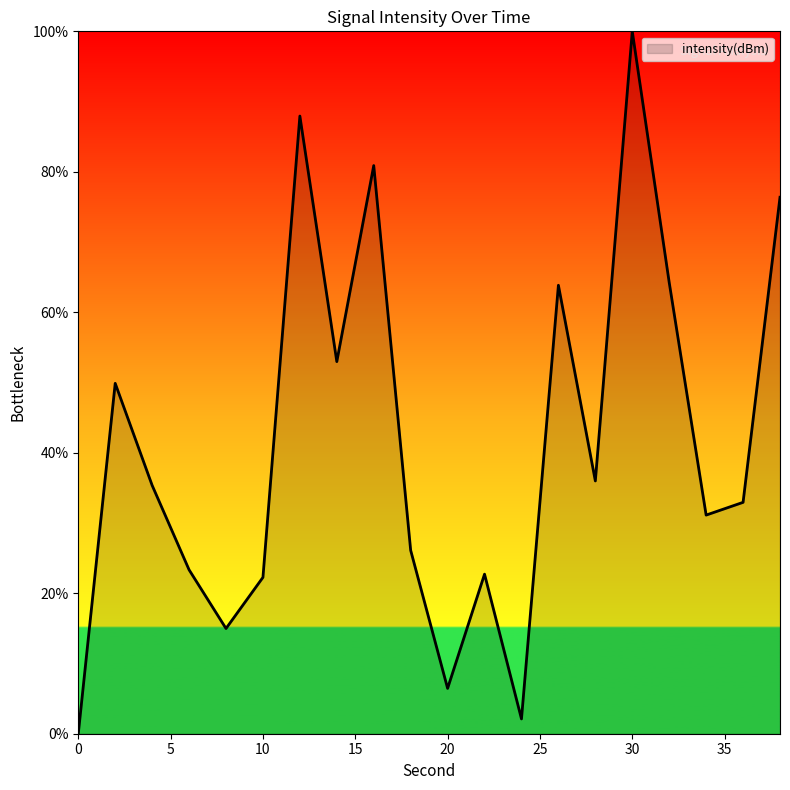

What is the maximum value shown in the chart?

100.0